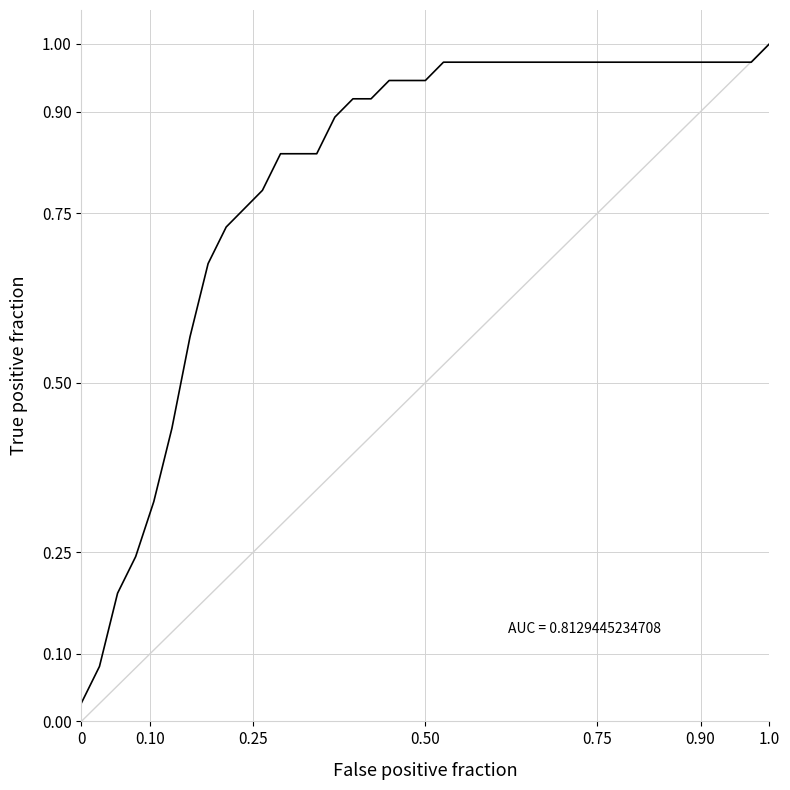

Is this an area chart (filled region under the line)?

No